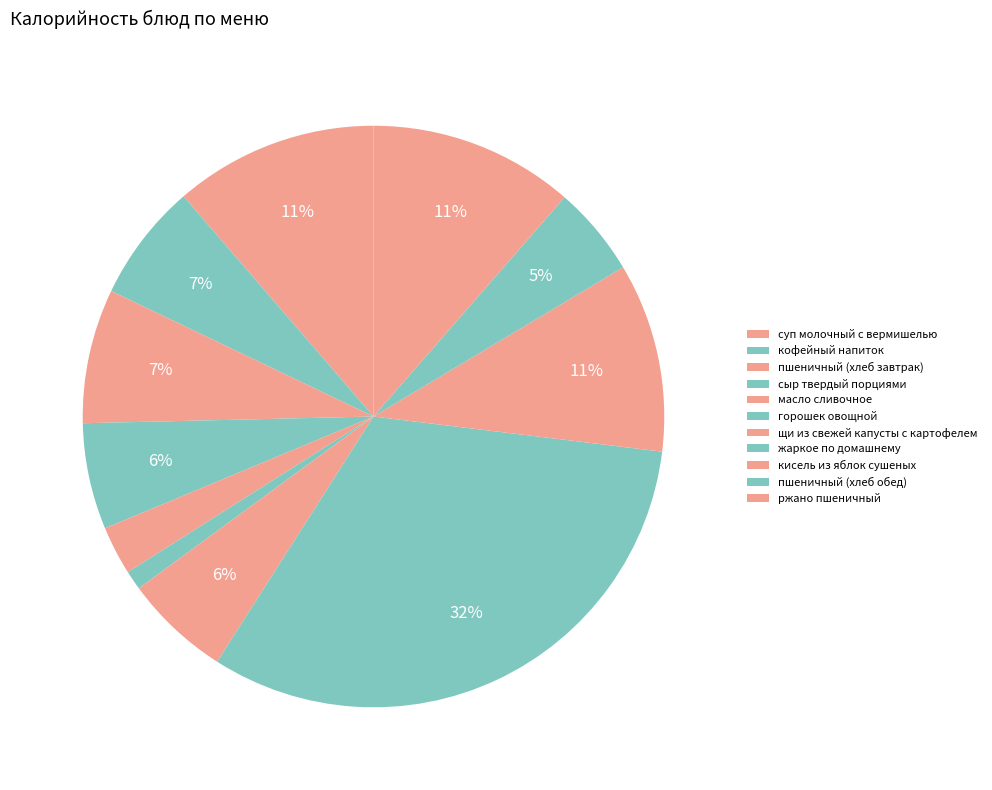

To the nearest percent, what is the difference between the largest and smallest slice percentages?

31%